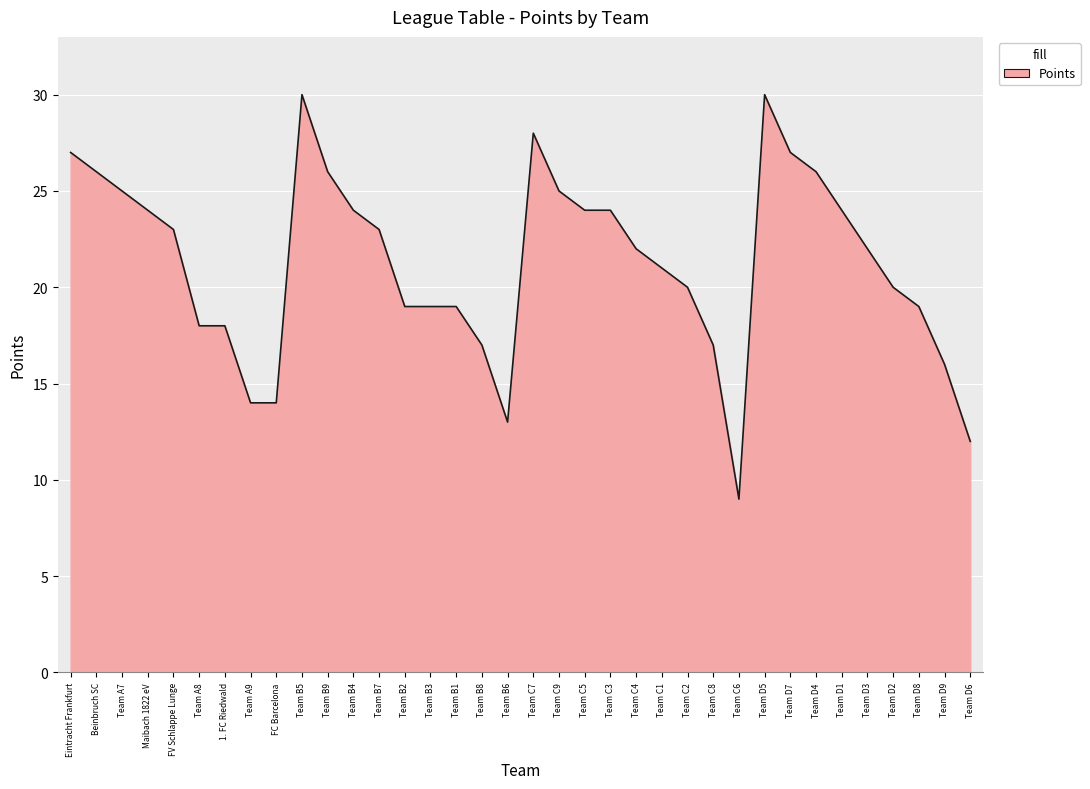

The chart shows a value of 22 at Team D3. True or false?

True